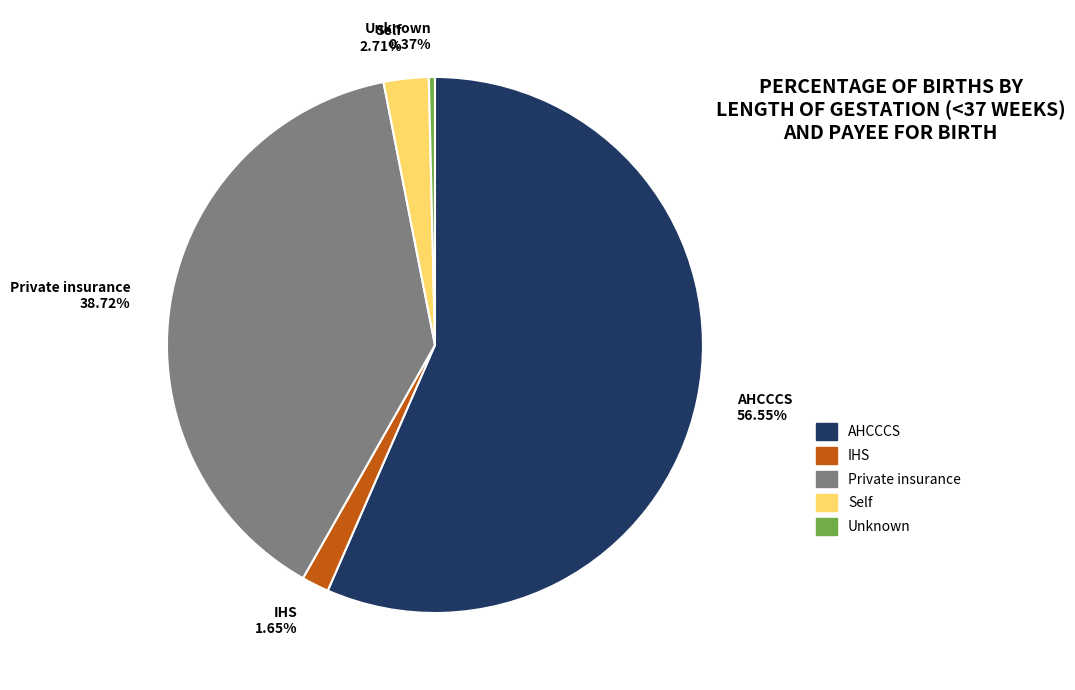

How many slices are in this pie chart?

5